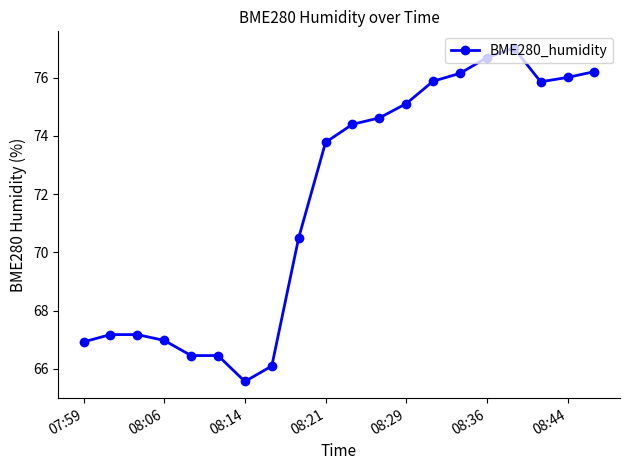

What is the greatest value displayed?

77.0